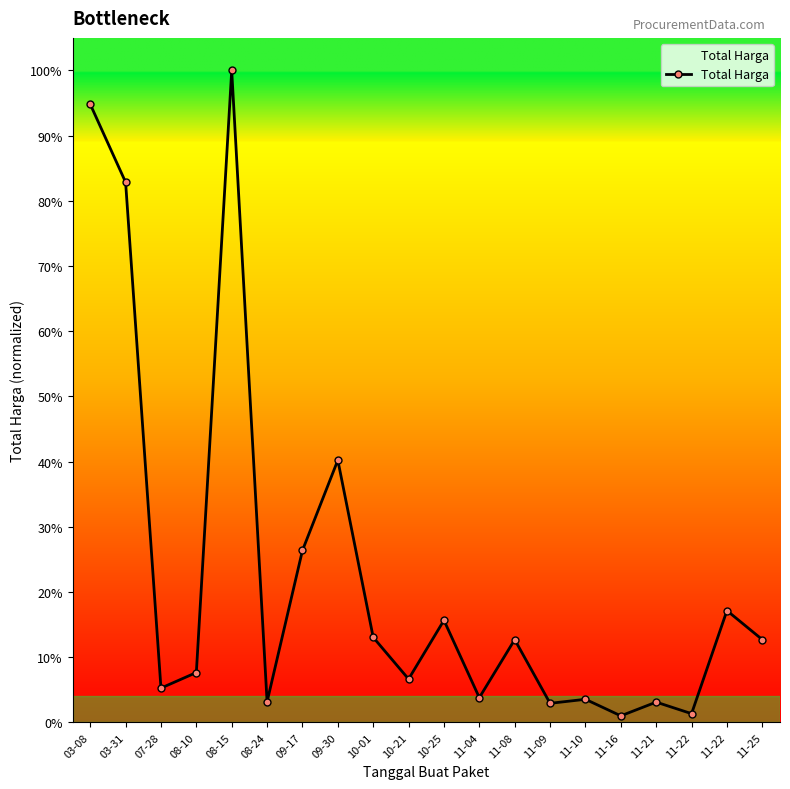

List the labels in order of value, smallest first.

11-16, 11-22, 11-09, 11-21, 08-24, 11-10, 11-04, 07-28, 10-21, 08-10, 11-08, 11-25, 10-01, 10-25, 11-22, 09-17, 09-30, 03-31, 03-08, 08-15